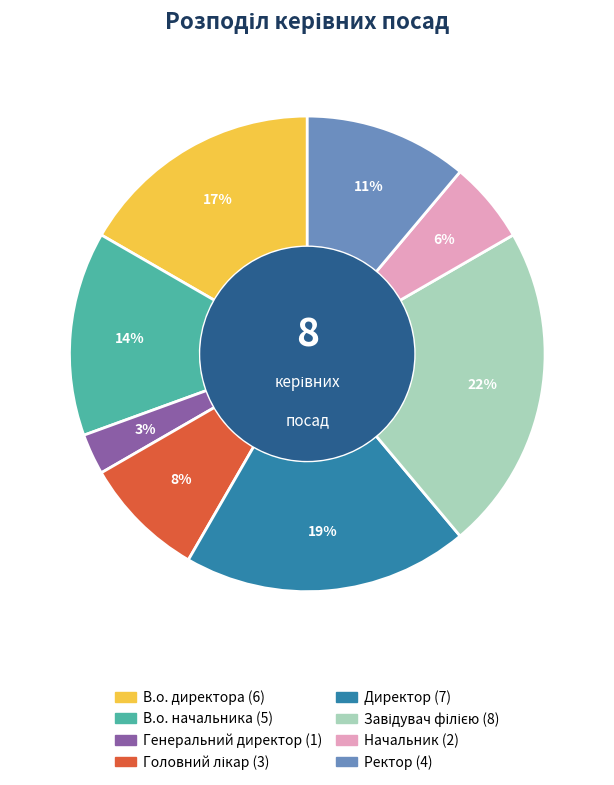

To the nearest percent, what is the average slice percentage?

12%